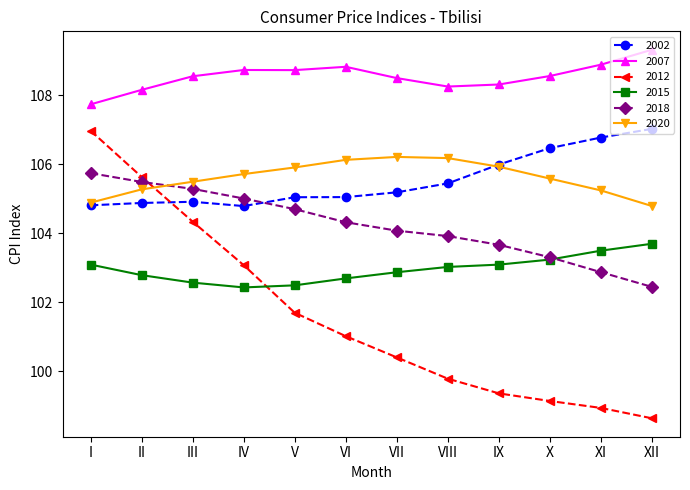

What is the total value across all series at III?

631.1